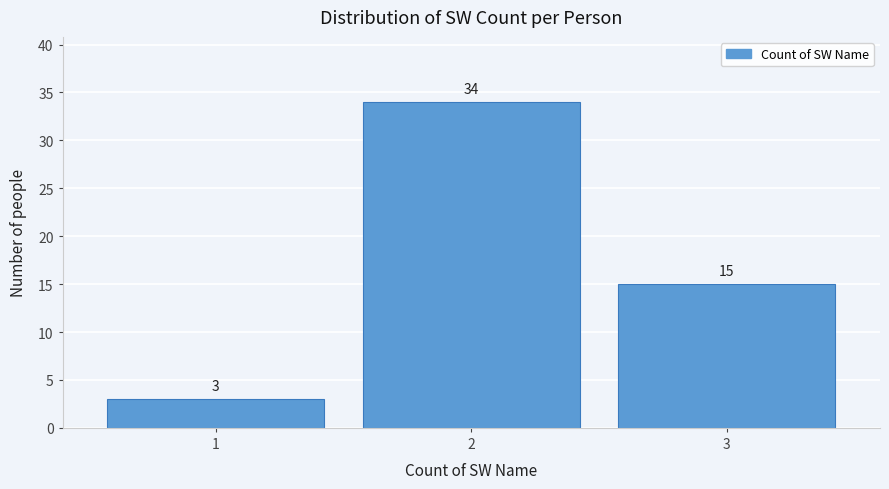

Reading left to right, transcribe this chart: for each bar, give the range it covers on the x-axis and its height.

0.5 to 1.5: 3
1.5 to 2.5: 34
2.5 to 3.5: 15